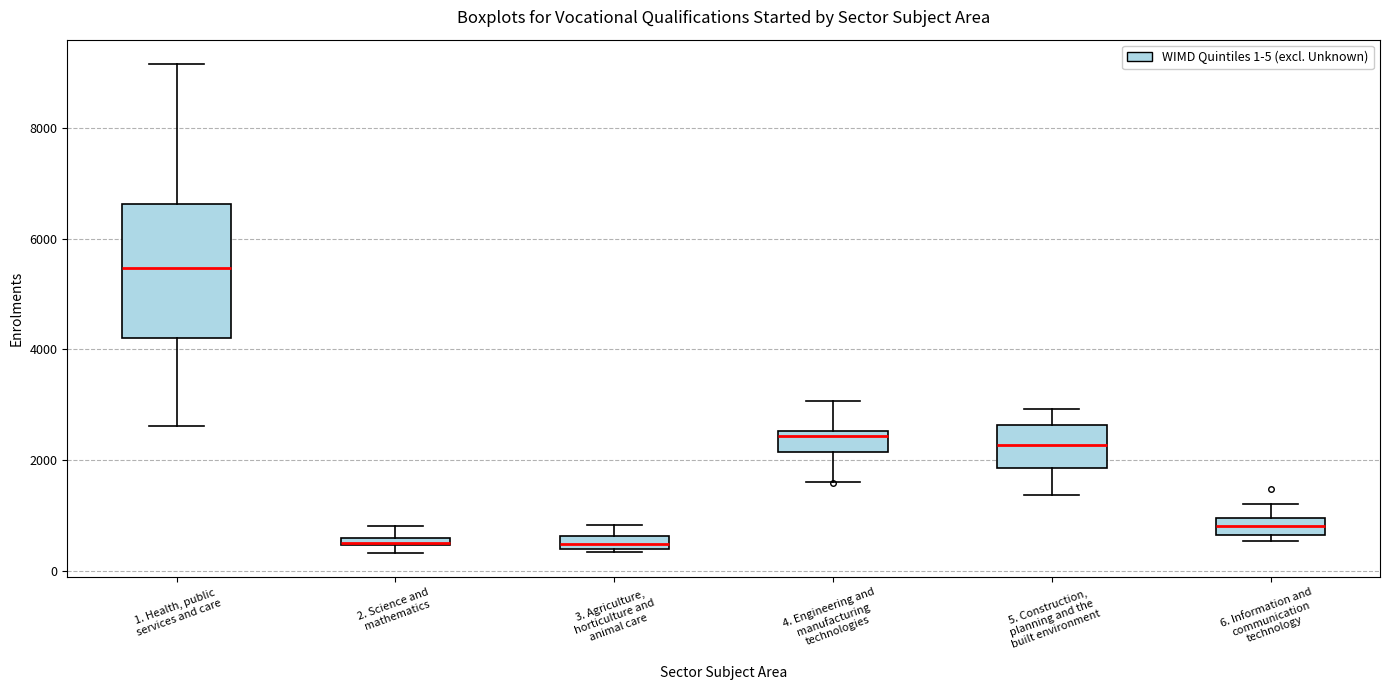

Where is the lower edge of the box for 5. Construction, planning and the built environment on the y-axis? The values are not printed on the chart, so give them approximately, as read against the axis.

1800